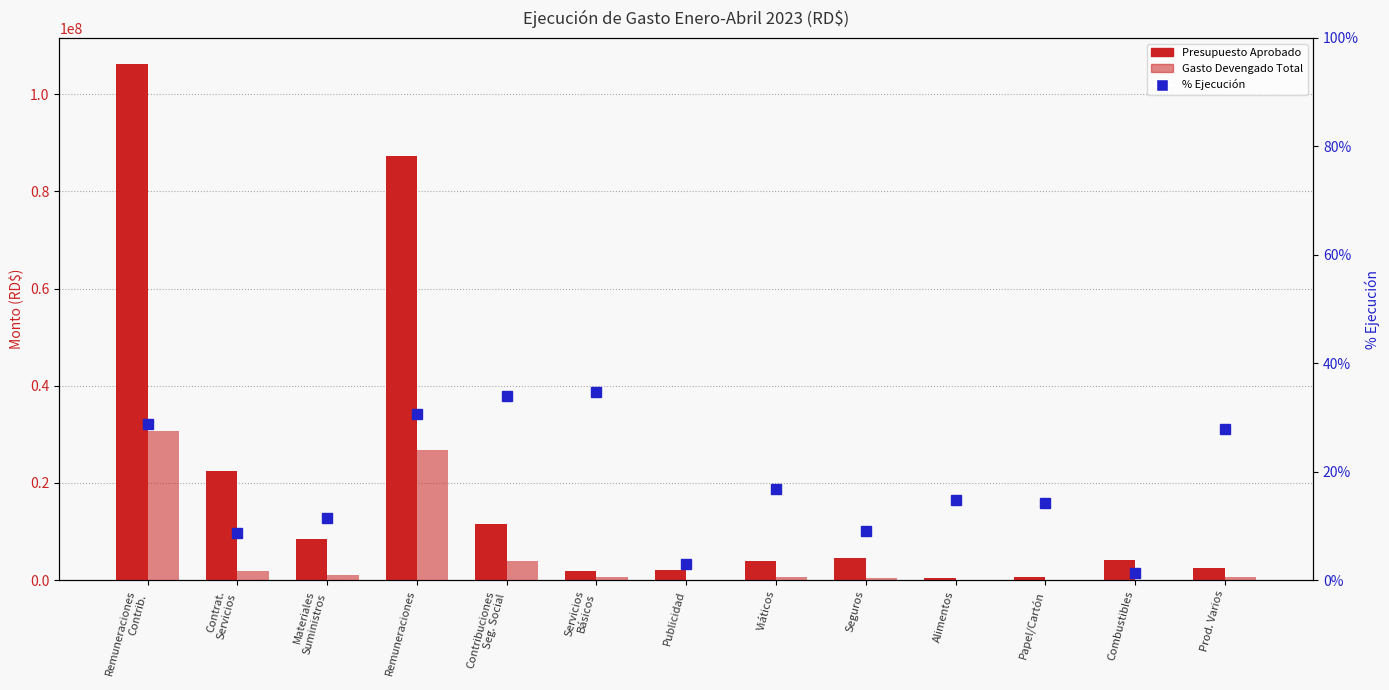

Does the chart contain stacked bars?

No